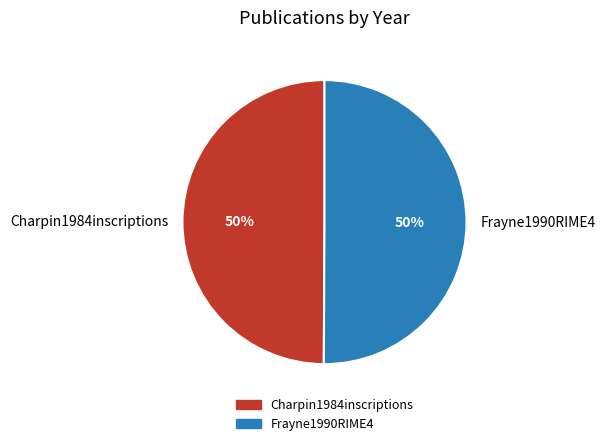

What percentage is the Frayne1990RIME4 slice, to the nearest percent?

50%